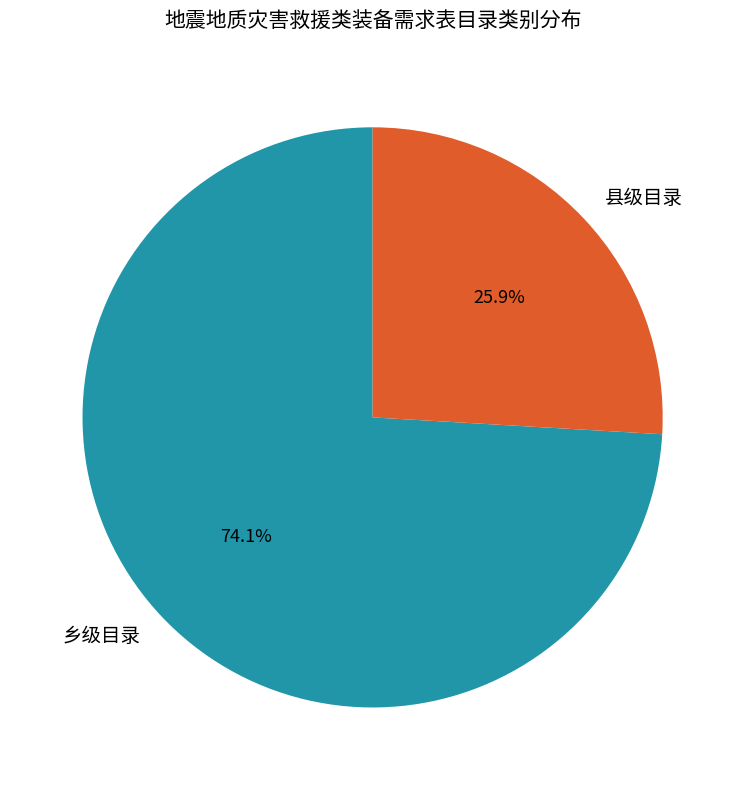

To the nearest percent, what percentage of the pie is 乡级目录?

74%